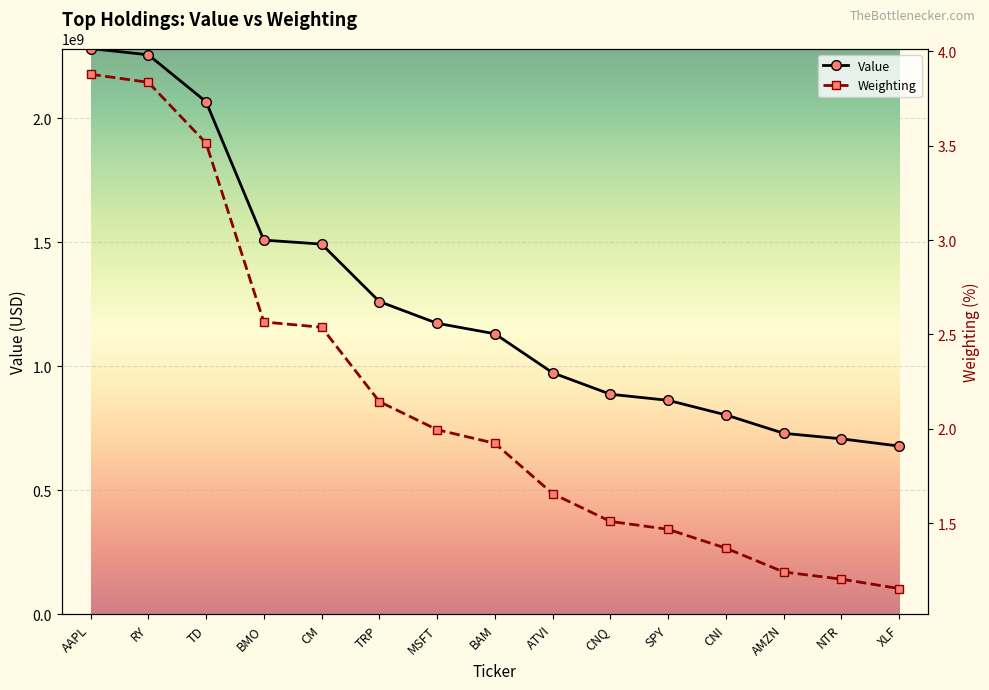

True or false: Weighting and Value intersect in this chart.

False